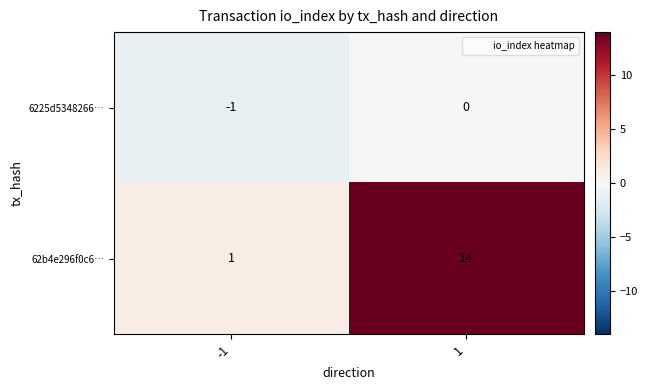

How many categories are shown in the chart?

2